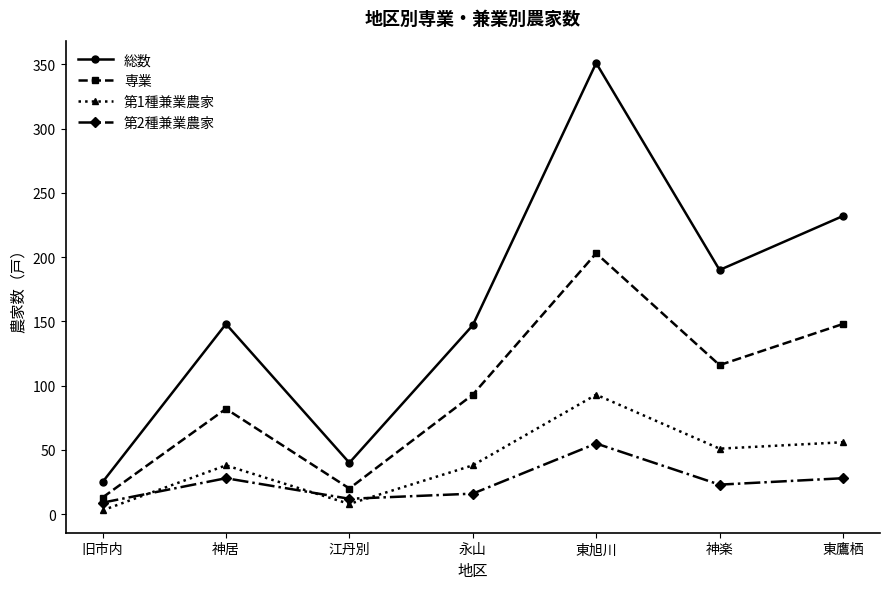

What is the value of the 第2種兼業農家 point at the 2nd from the left?

28